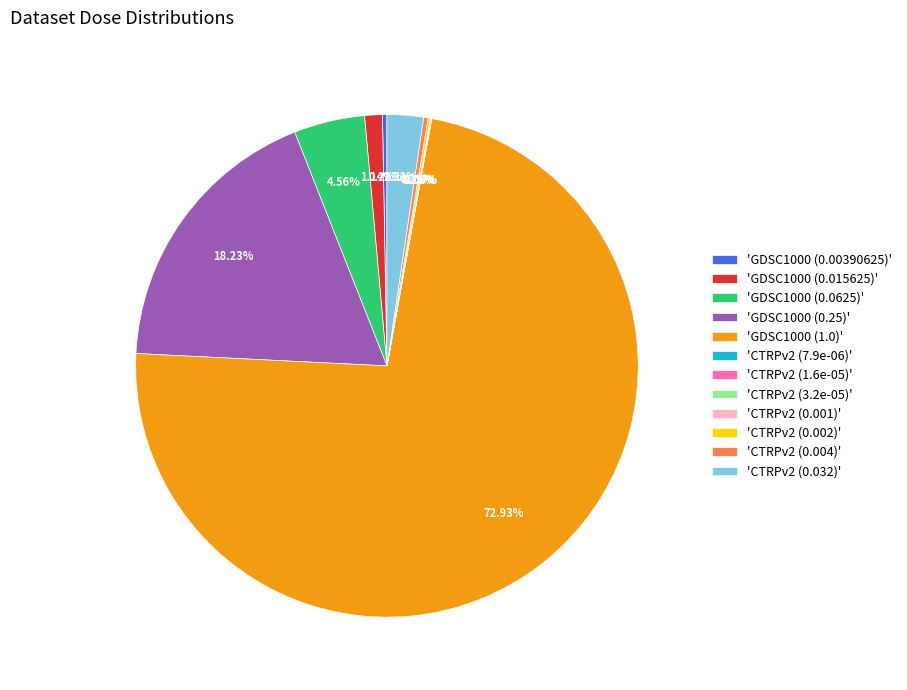

Do 'GDSC1000 (0.0625)' and 'CTRPv2 (0.032)' together represent more than half of the pie?

No